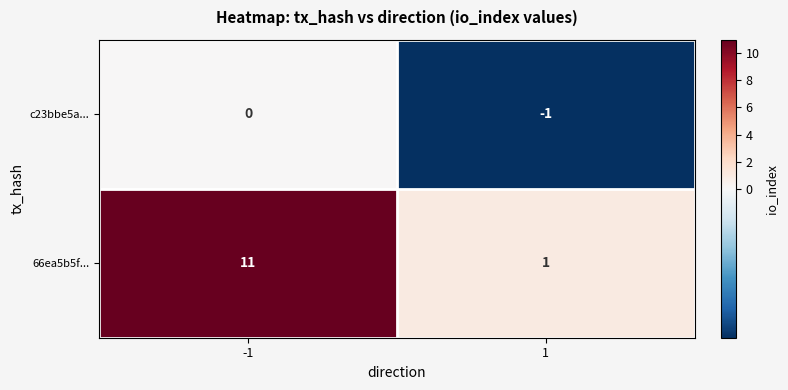

The value of 66ea5b5f... at -1 is 11. True or false?

True